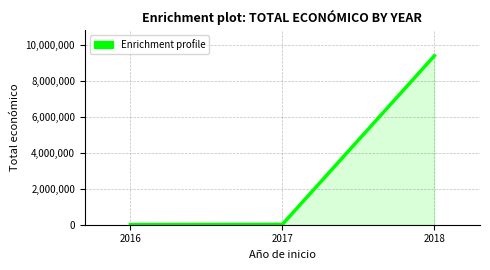

The value at 2018 is 9400833. True or false?

True